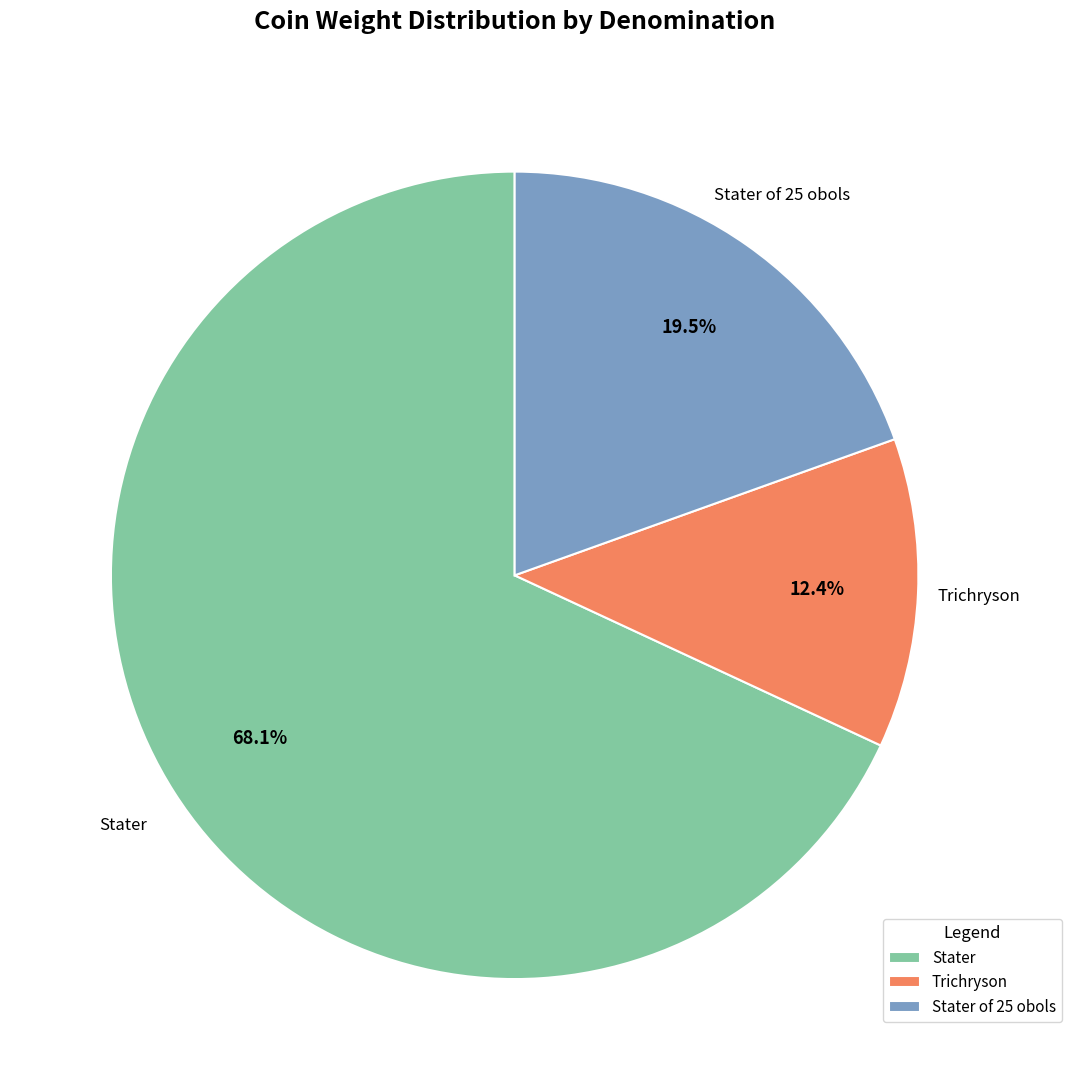

What percentage is NOT represented by Stater of 25 obols?

80.5%